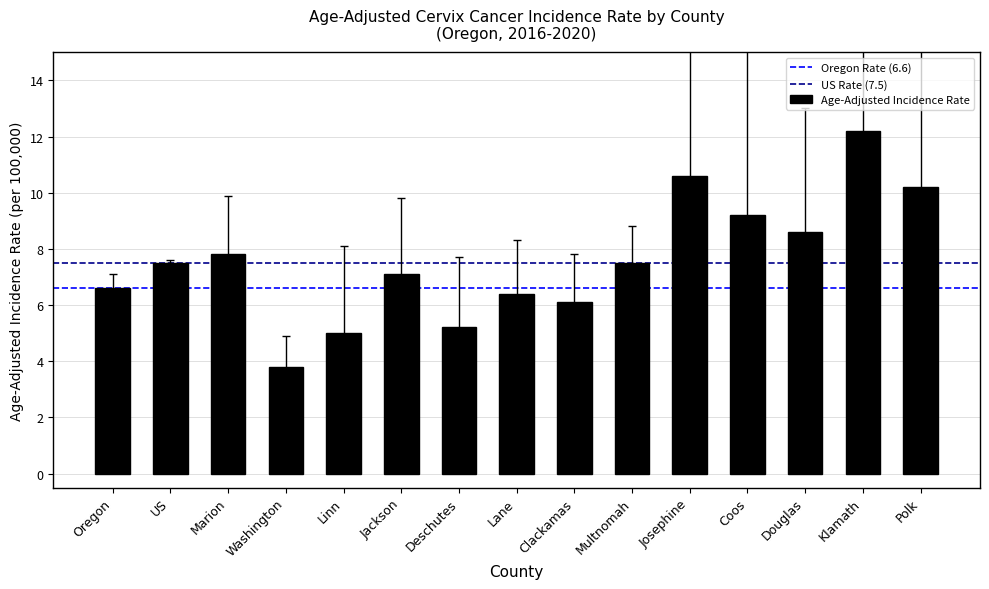

What position from the left is Linn?

5